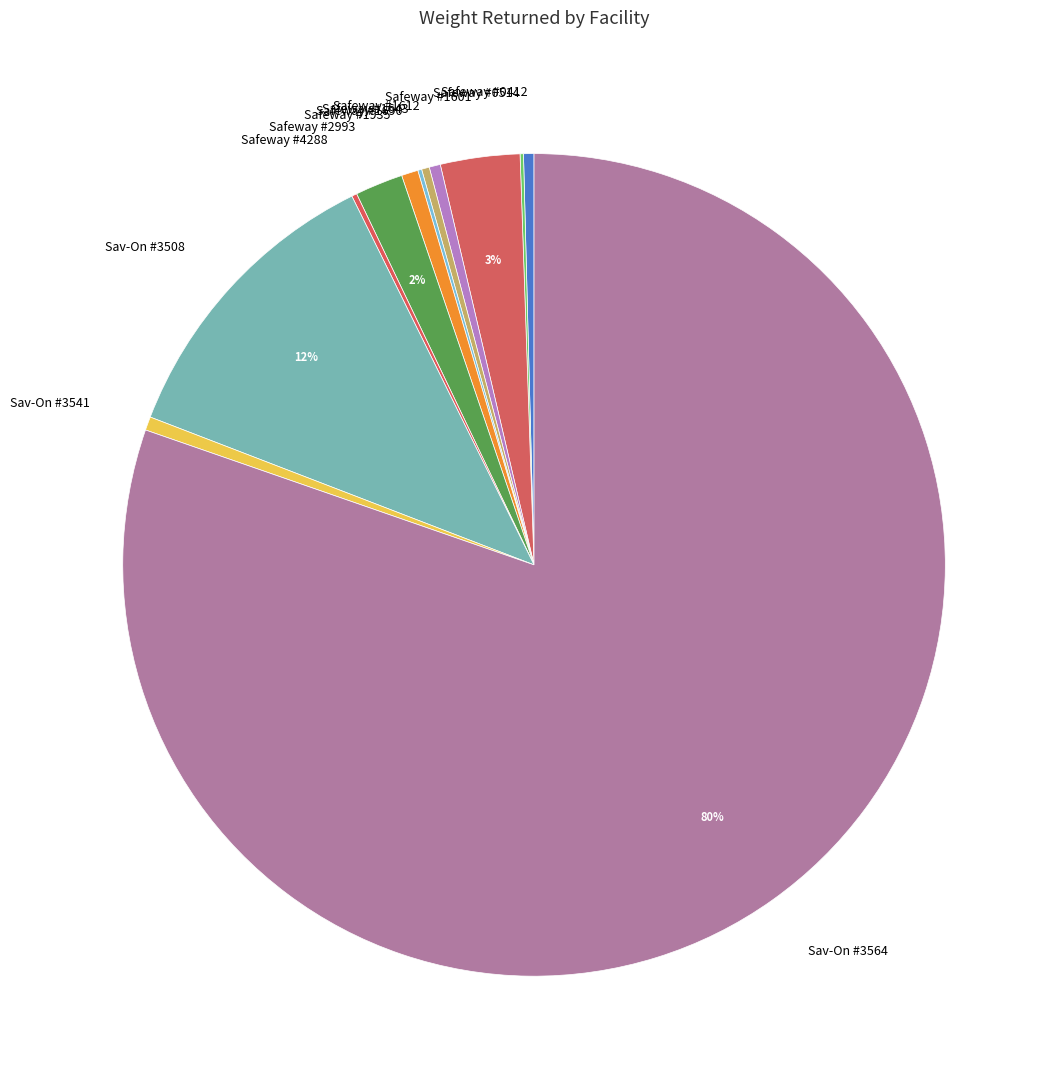

Is it true that Sav-On #3564 is 73% of the pie?

False